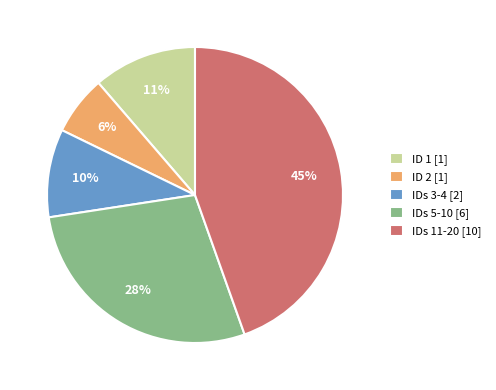

The ID 1 [1] slice represents 2% of the pie. True or false?

False